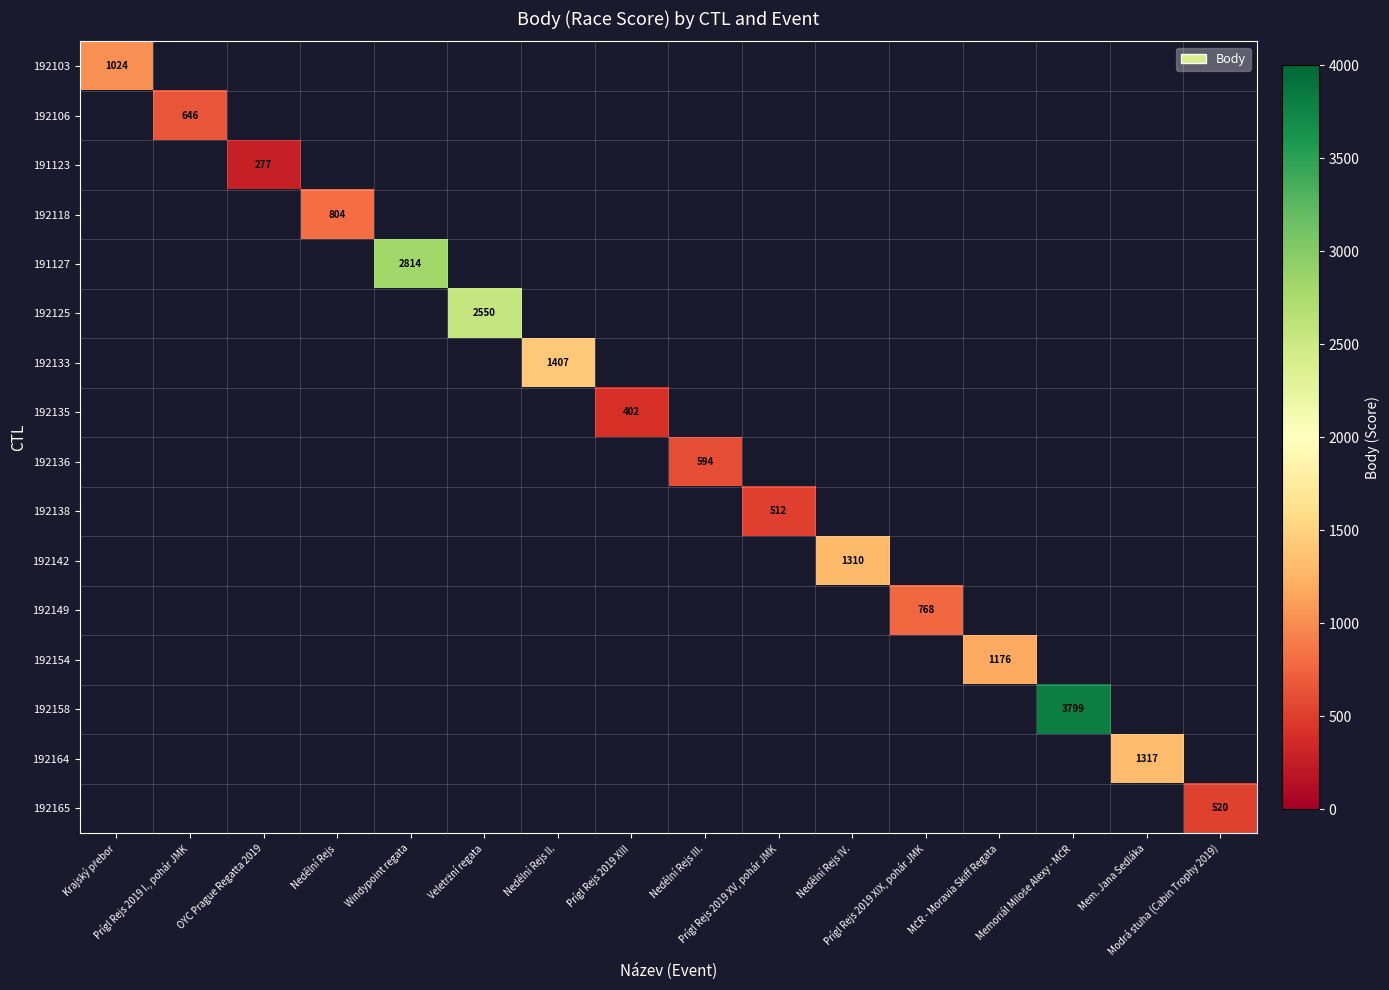

At how many categories does at least one series exceed 762?

10